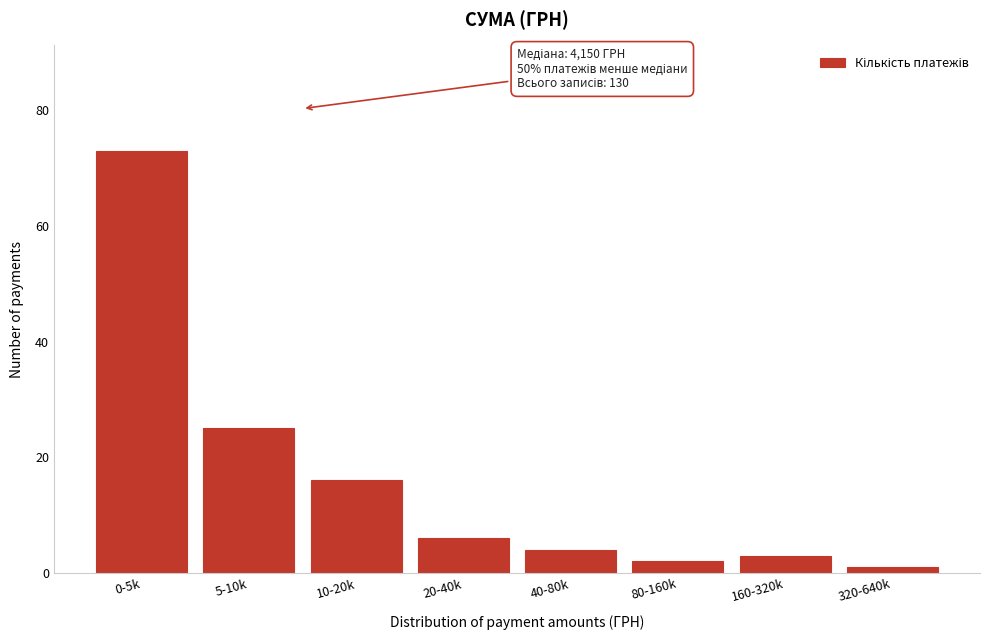

Reading left to right, extract all data points from this chart.

0-5k=73	5-10k=25	10-20k=16	20-40k=6	40-80k=4	80-160k=2	160-320k=3	320-640k=1